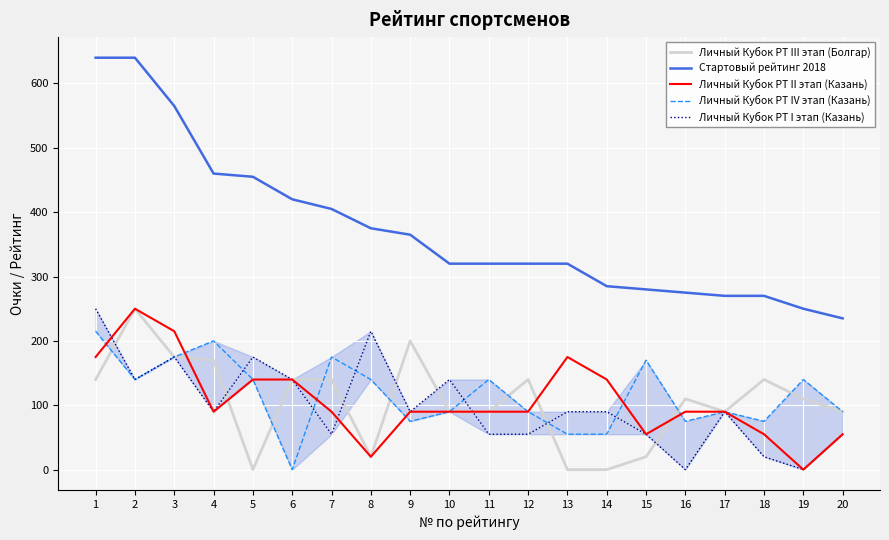

True or false: Стартовый рейтинг 2018 and Личный Кубок РТ II этап (Казань) intersect in this chart.

False